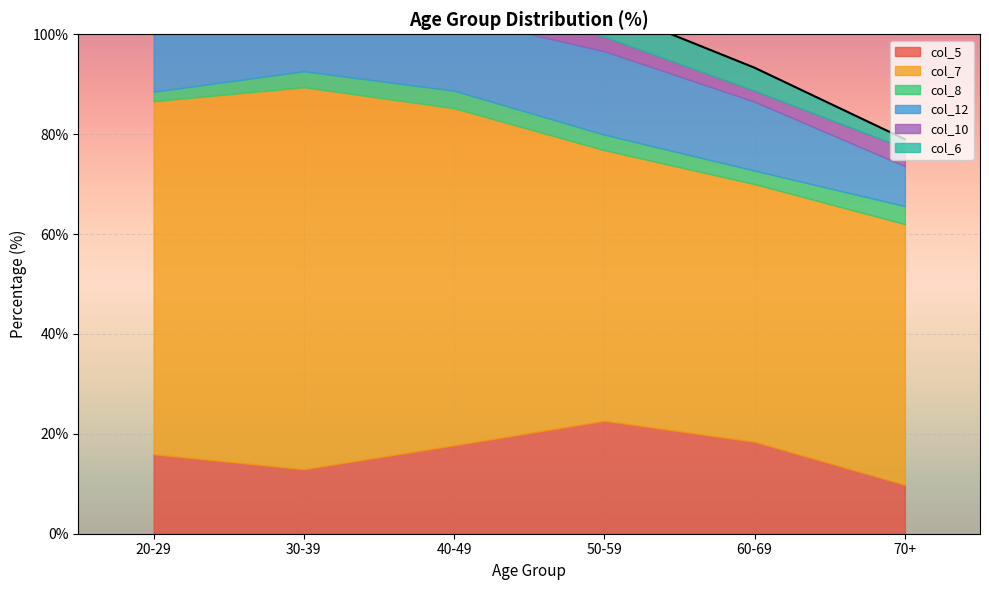

Reading left to right, extract all data points from this chart.

20-29: 15.9	70.7	1.9	11.5	1.9	2.6
30-39: 12.9	76.5	3.2	11.3	3.2	1.6
40-49: 17.7	67.5	3.5	14.8	2.8	2.8
50-59: 22.6	54.2	3.1	16.7	2.9	5.9
60-69: 18.4	51.6	2.7	13.8	2.2	4.6
70+: 9.8	52.2	3.6	8.0	3.6	1.8